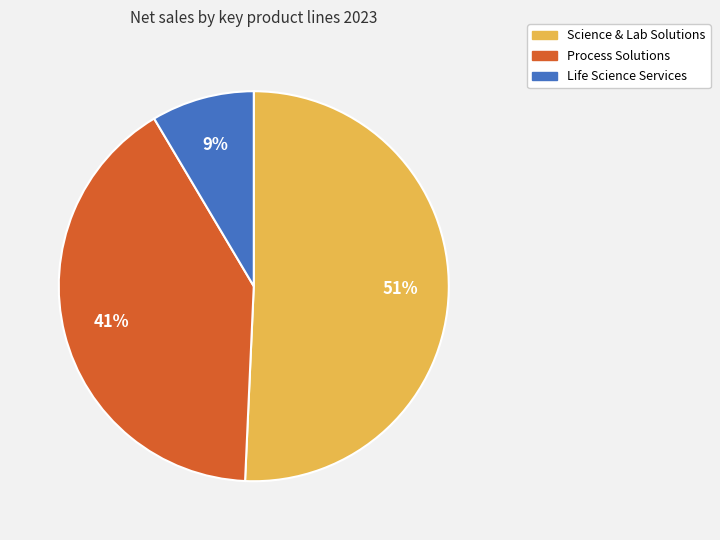

What is the ratio of the value at Science & Lab Solutions to the value at Process Solutions?

1.2